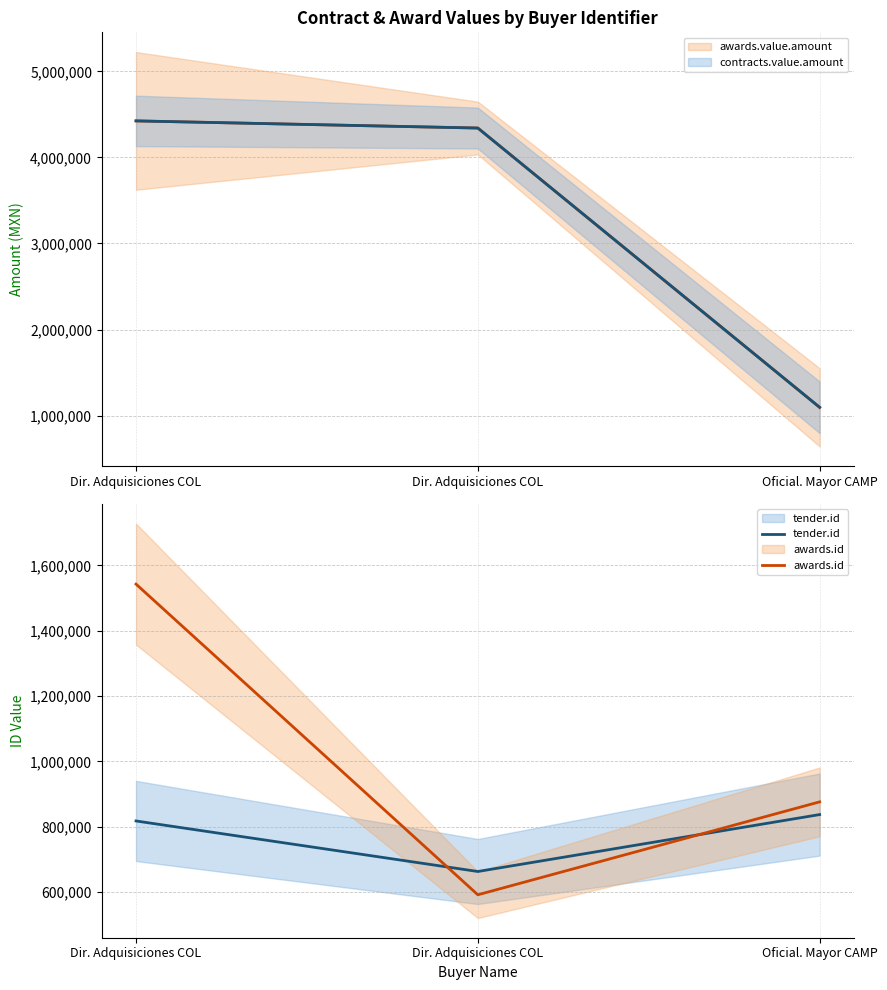

Is the value of awards.id at Dir. Adquisiciones COL greater than the value of awards.value.amount at Dir. Adquisiciones COL?

No